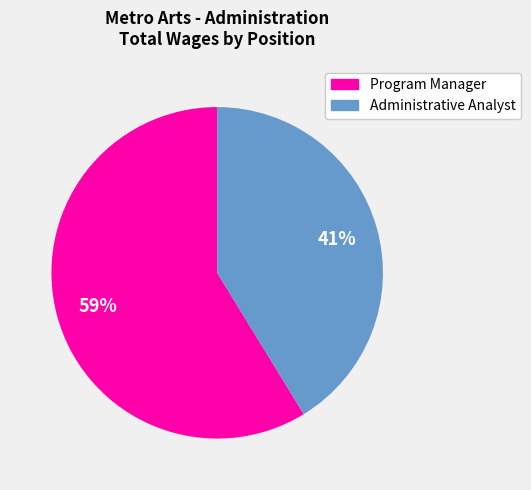

What is the ratio of the value at Program Manager to the value at Administrative Analyst?

1.4